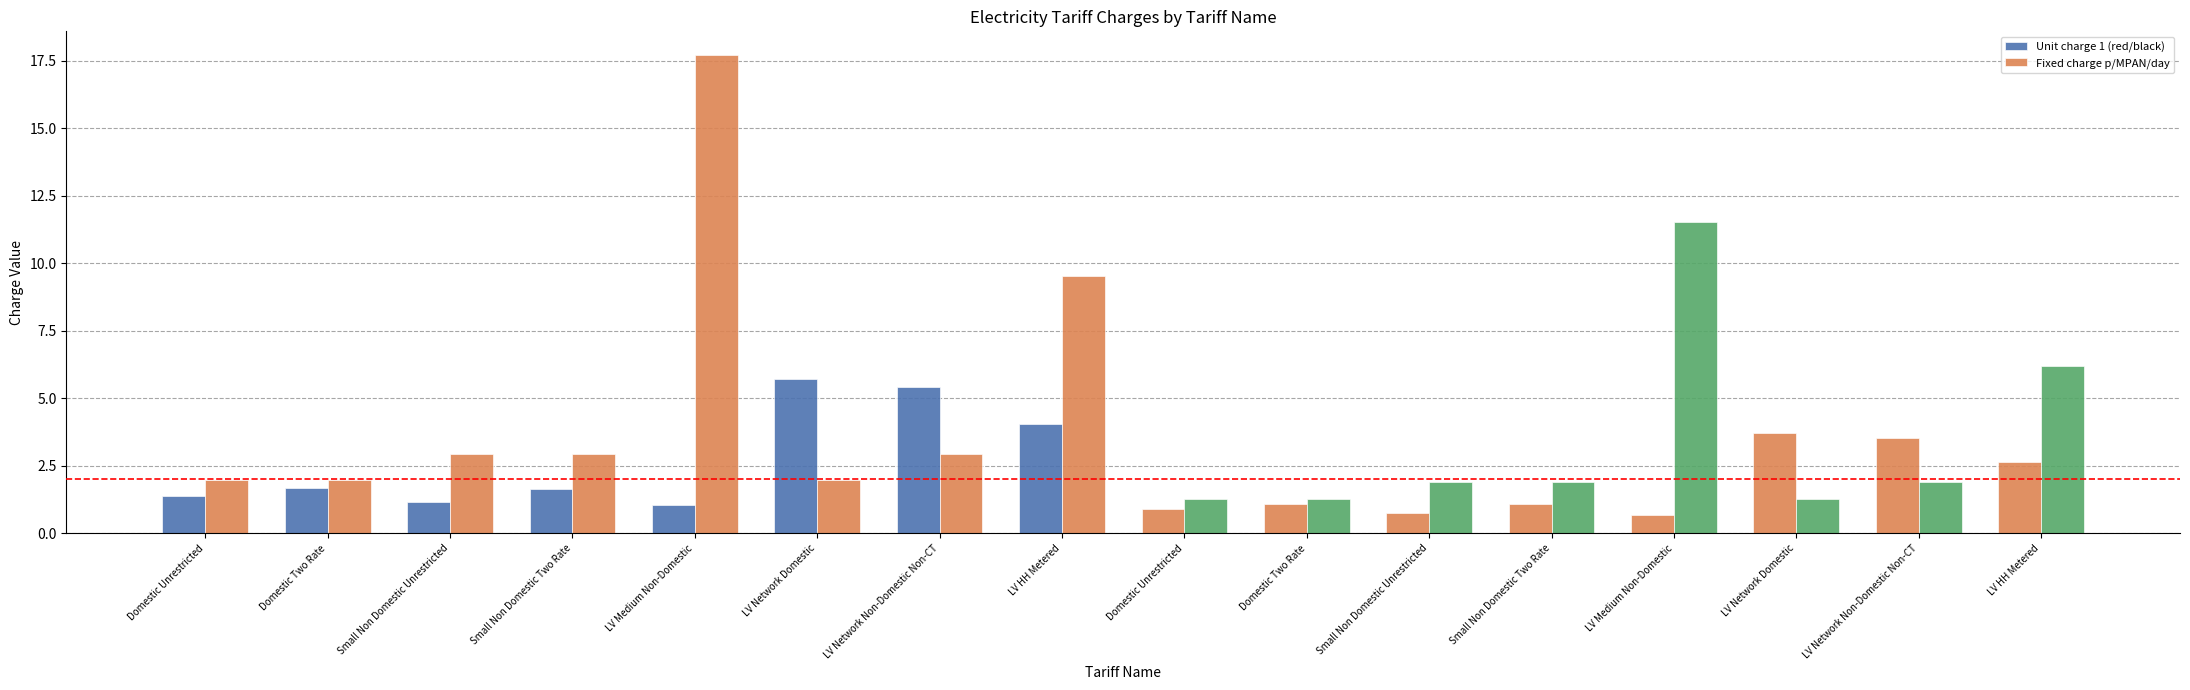

Are the bars grouped side by side (vs. stacked)?

Yes